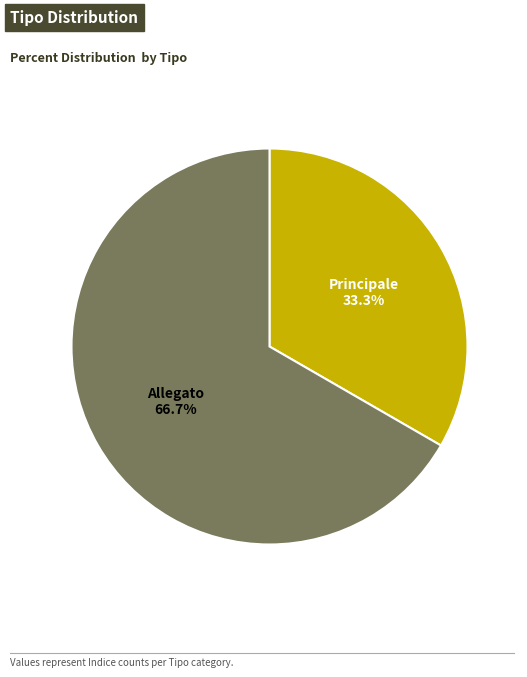

Count the number of slices in the pie.

2